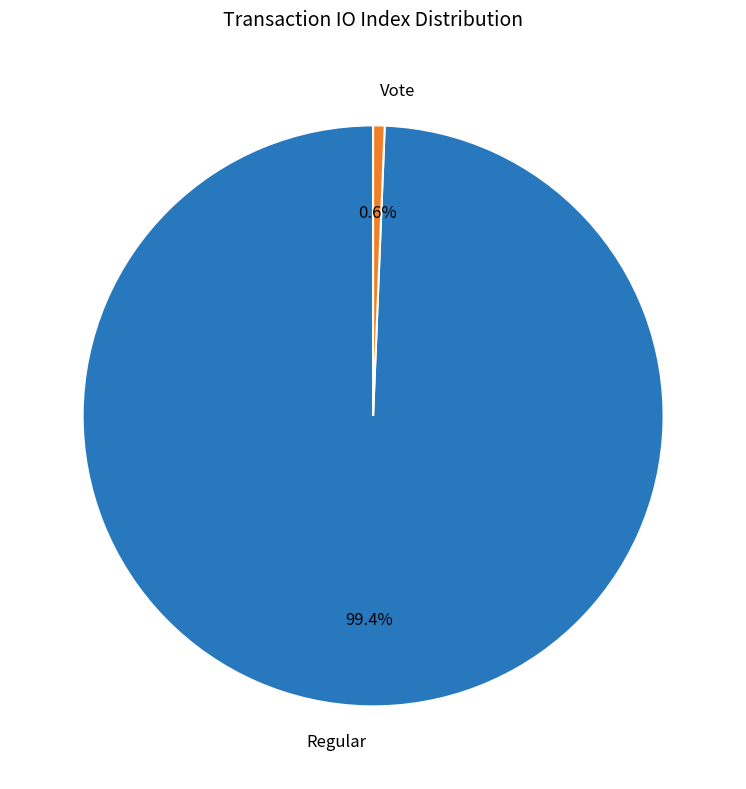

To the nearest percent, what is the difference between the largest and smallest slice percentages?

99%